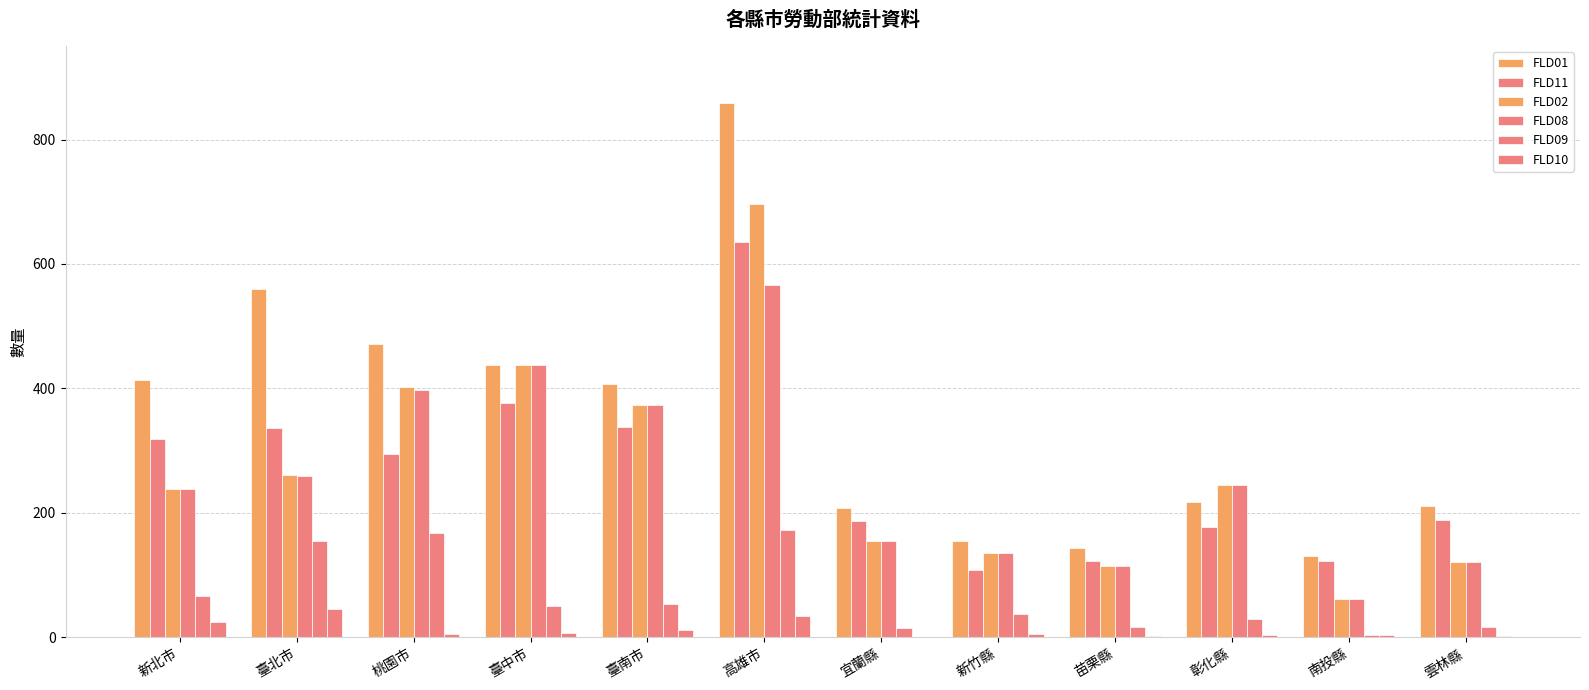

How many categories are shown in the chart?

12